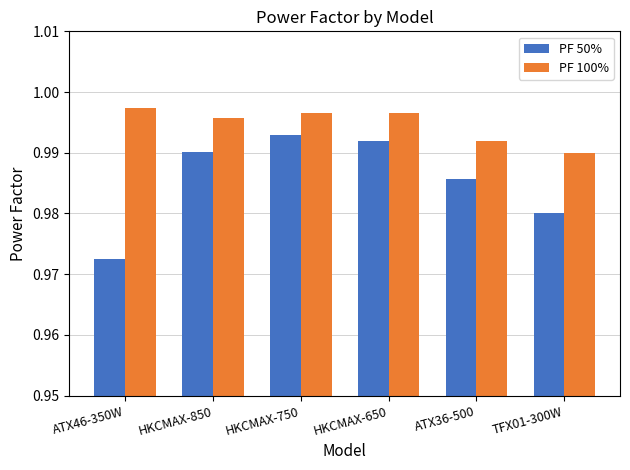

Where is PF 100% nearest to the value 0?

TFX01-300W